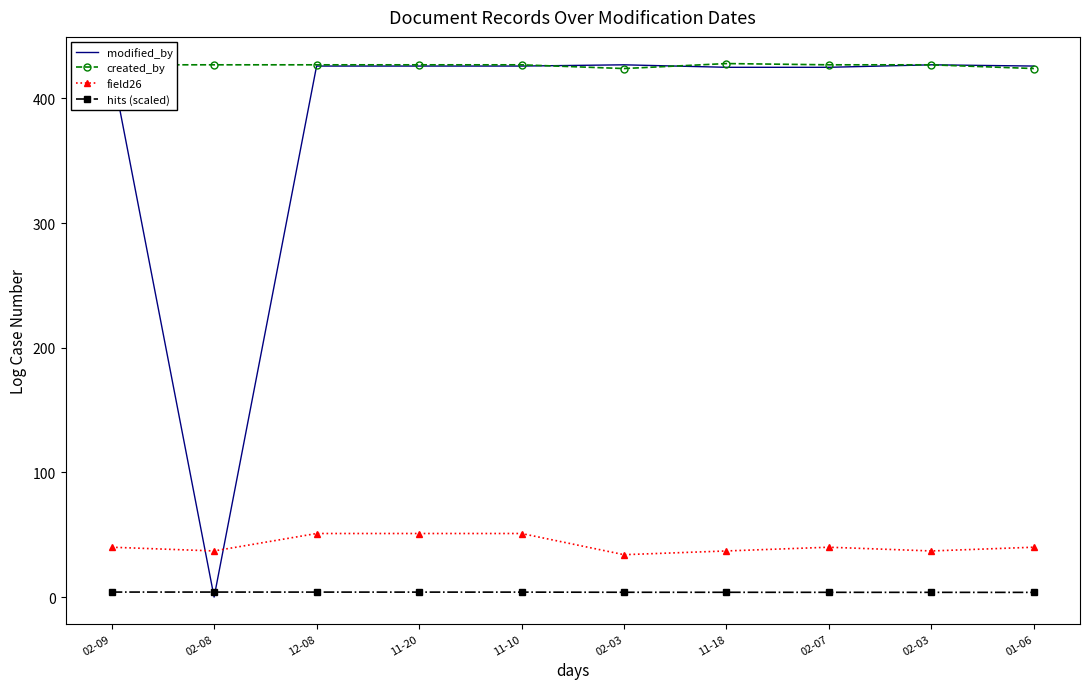

At which category is the sum across all series the highest?

12-08